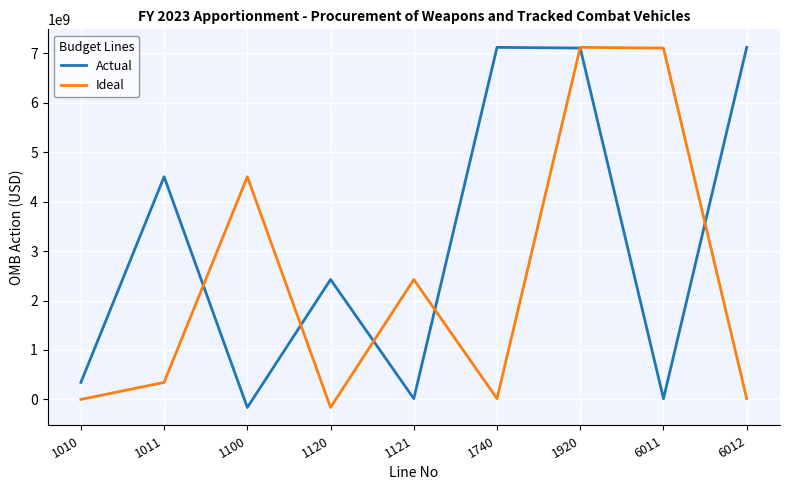

At which category is the sum across all series the highest?

1920